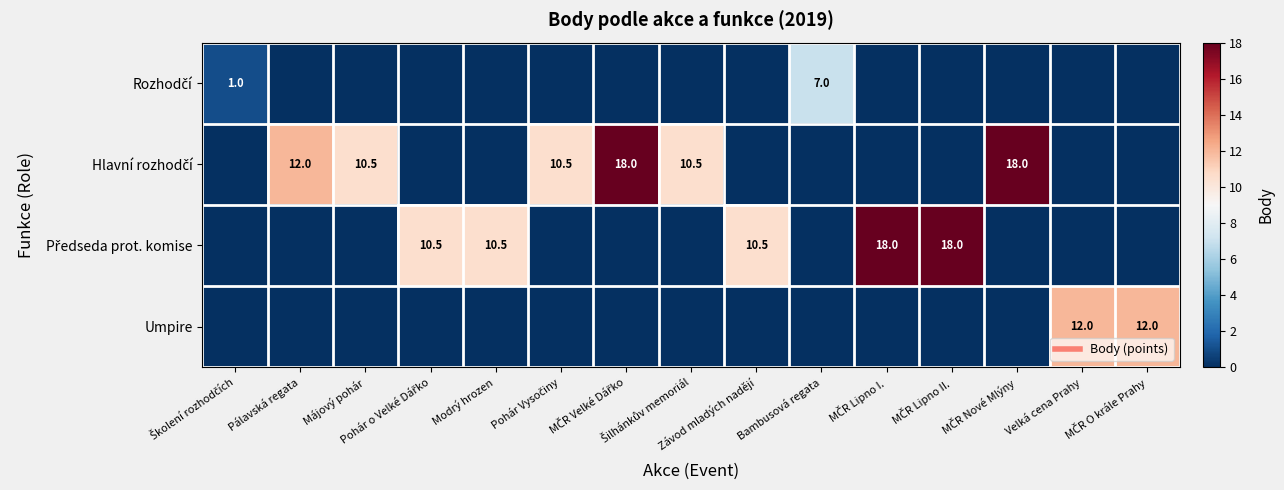

What is the difference between the Předseda prot. komise values at MČR O krále Prahy and Pohár o Velké Dářko?

10.5